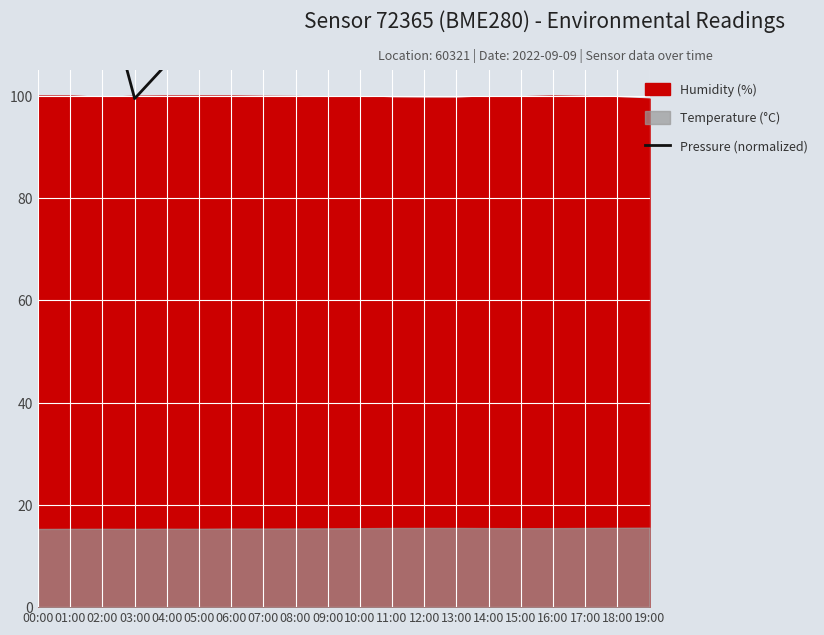

Count the number of values greater than 135.

10